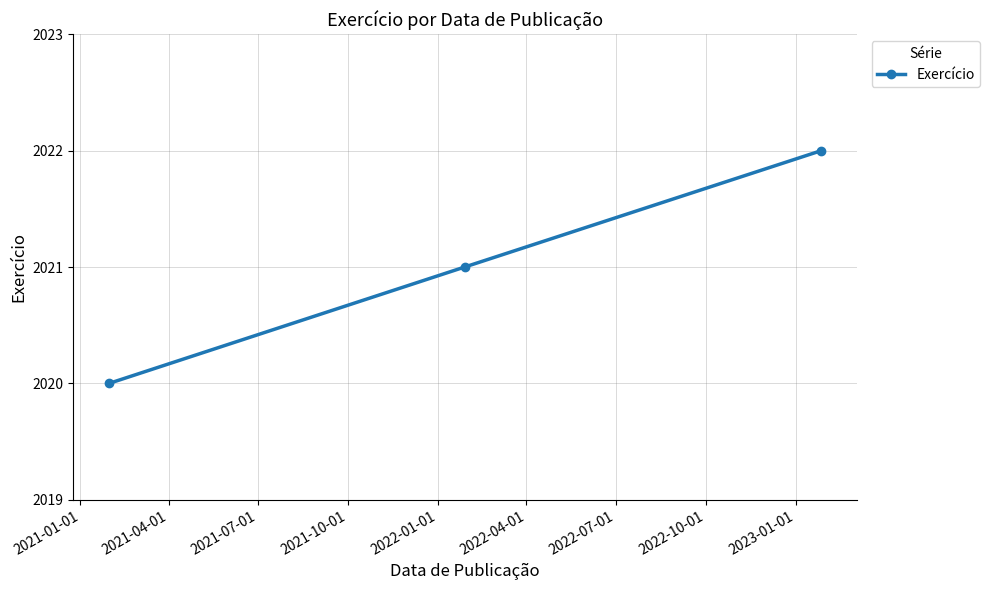

What is the average value?

2021